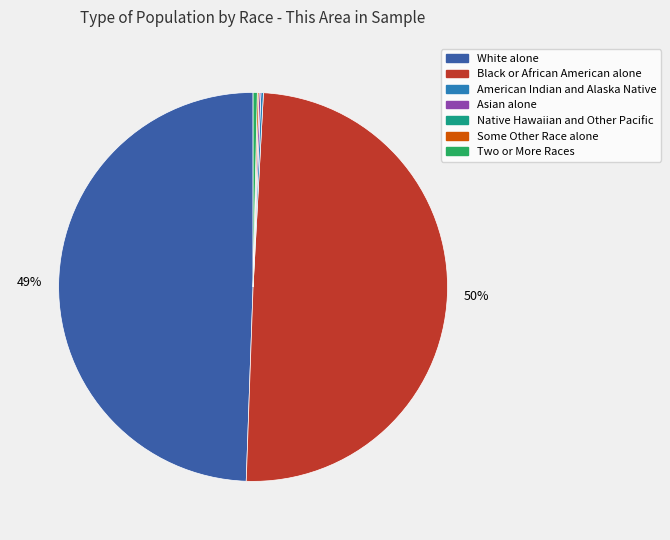

To the nearest percent, what is the average slice percentage?

14%